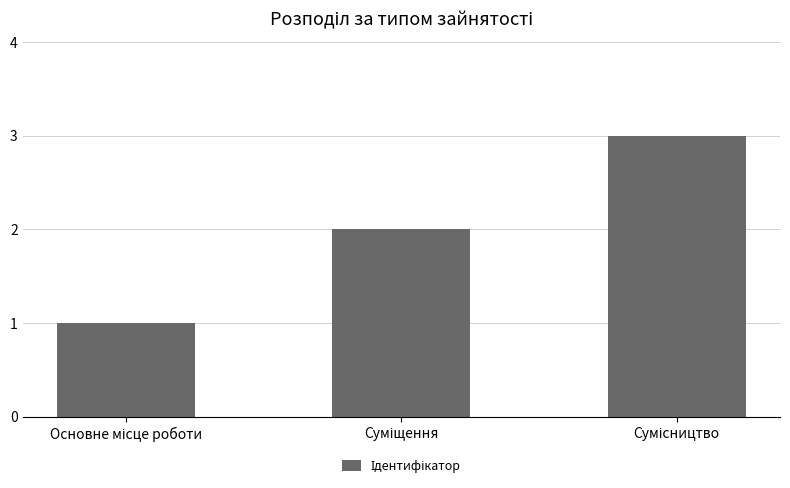

What is the maximum value shown in the chart?

3